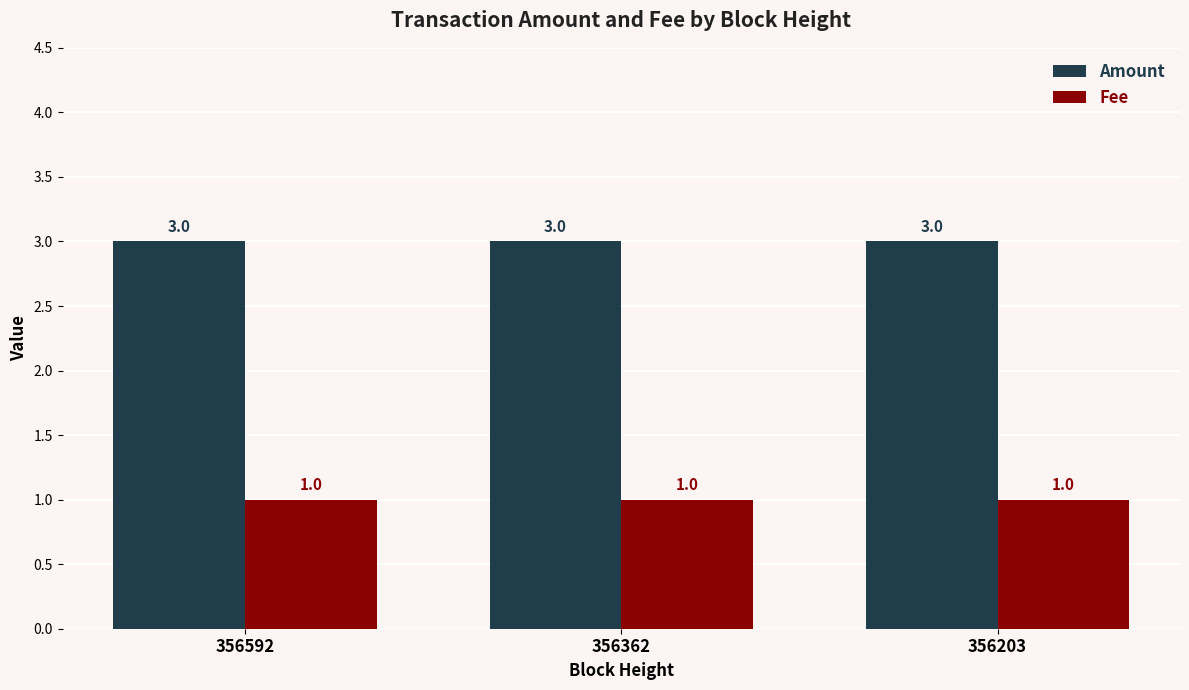

Reading left to right, list all the values displayed in this chart.

Amount: 356592=3	356362=3	356203=3
Fee: 356592=1	356362=1	356203=1